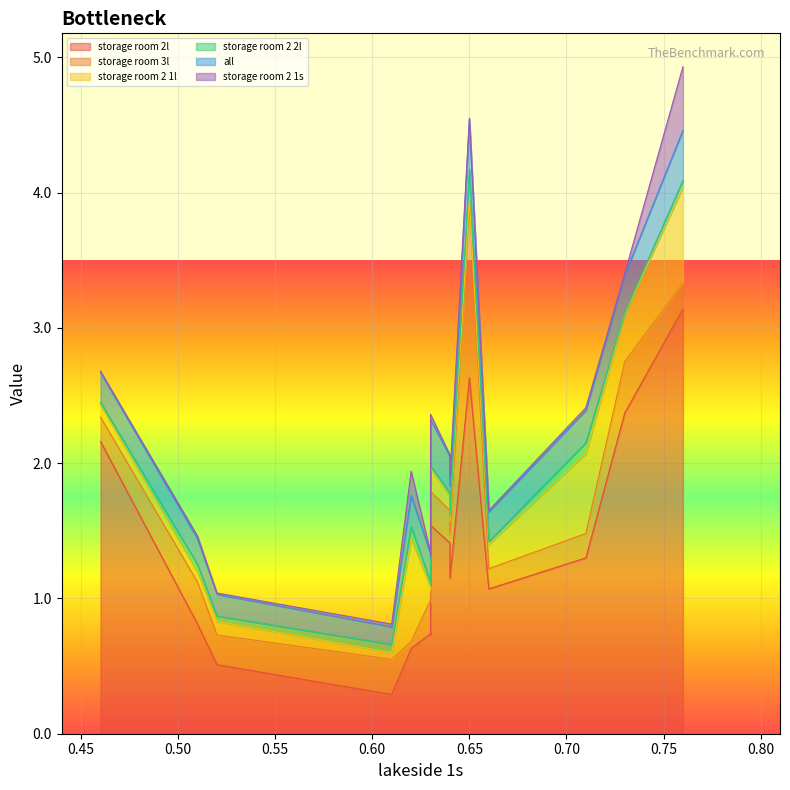

Reading left to right, transcribe all the data shown in this chart.

storage room 2l: 2.2	0.8	0.5	0.3	0.6	0.7	0.7	1.5	1.4	1.1	2.6	1.1	1.3	2.4	3.1
storage room 3l: 0.2	0.3	0.2	0.3	0.1	0.2	0.2	0.2	0.2	0.3	1.3	0.1	0.2	0.4	0.2
storage room 2 1l: 0.1	0.1	0.1	0.1	0.8	0.1	0.1	0.2	0.1	0.1	0.0	0.2	0.6	0.3	0.7
storage room 2 2l: 0.0	0.1	0.0	0.1	0.1	0.0	0.0	0.0	0.0	0.0	0.2	0.0	0.1	0.0	0.1
all: 0.2	0.2	0.2	0.1	0.2	0.2	0.2	0.3	0.3	0.2	0.4	0.2	0.2	0.3	0.4
storage room 2 1s: 0.0	0.0	0.0	0.0	0.2	0.0	0.0	0.0	0.0	0.1	0.0	0.0	0.0	0.0	0.5